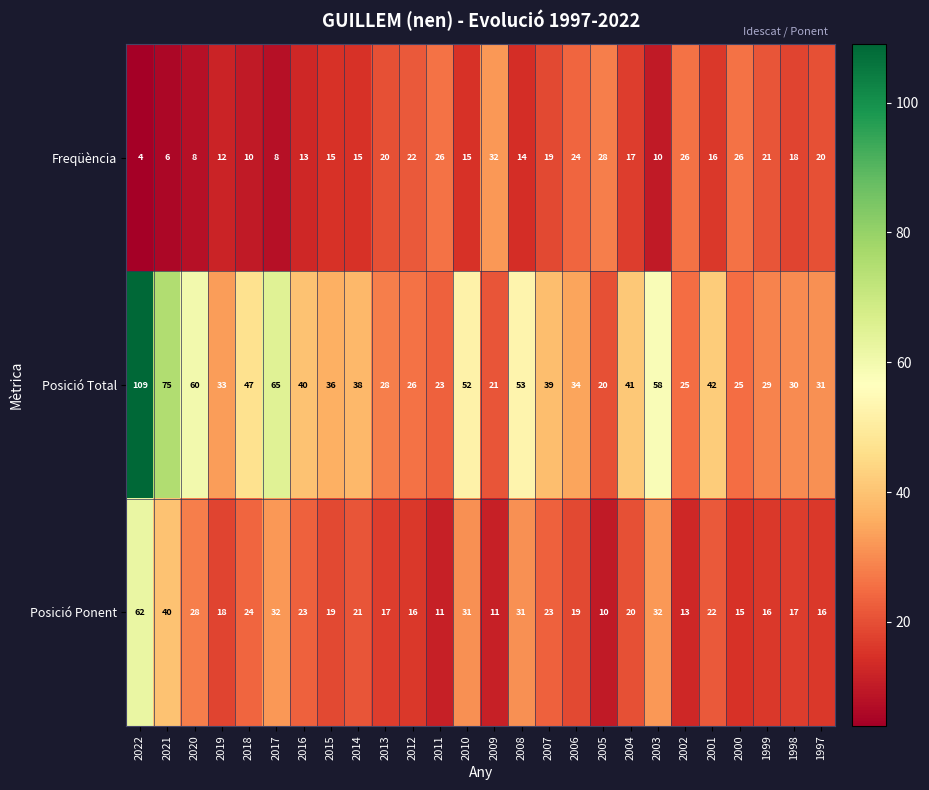

Rank the series by their average value, from highest to lowest.

Posició Total, Posició Ponent, Freqüència